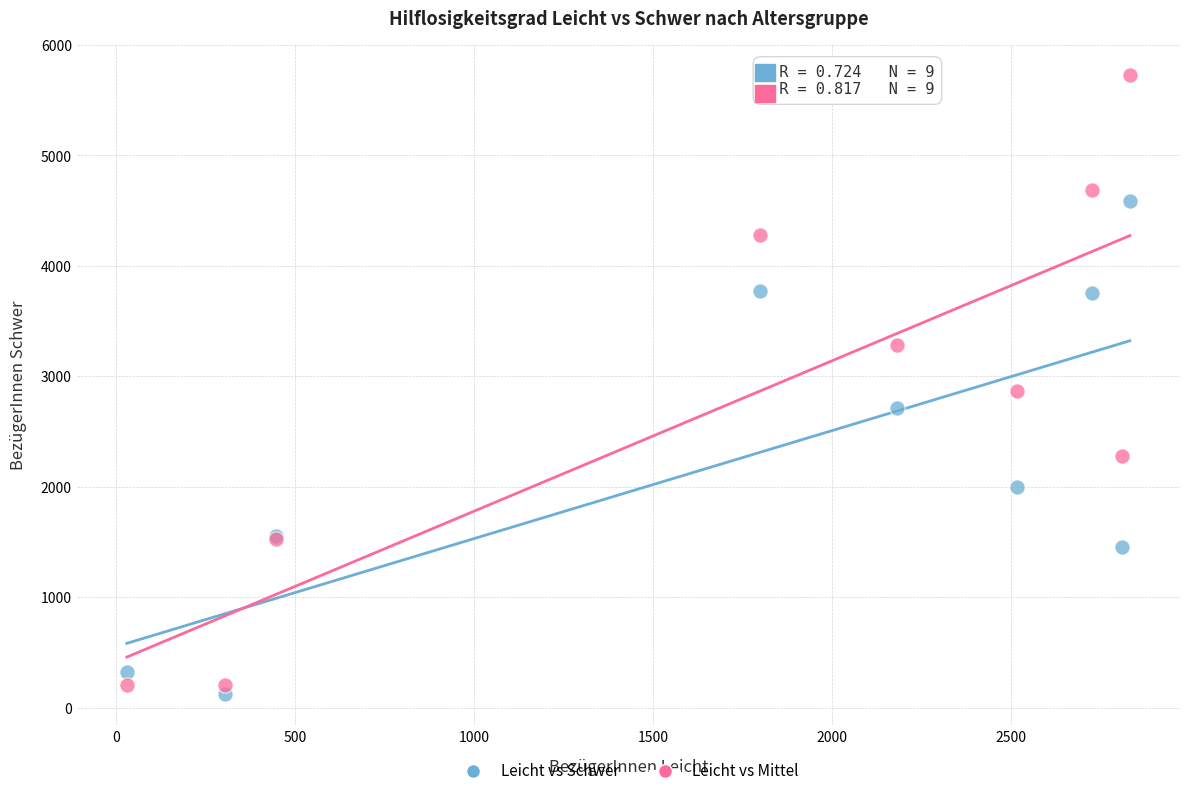

In the Leicht vs Schwer series, what Y value is closest to 2352?

1997